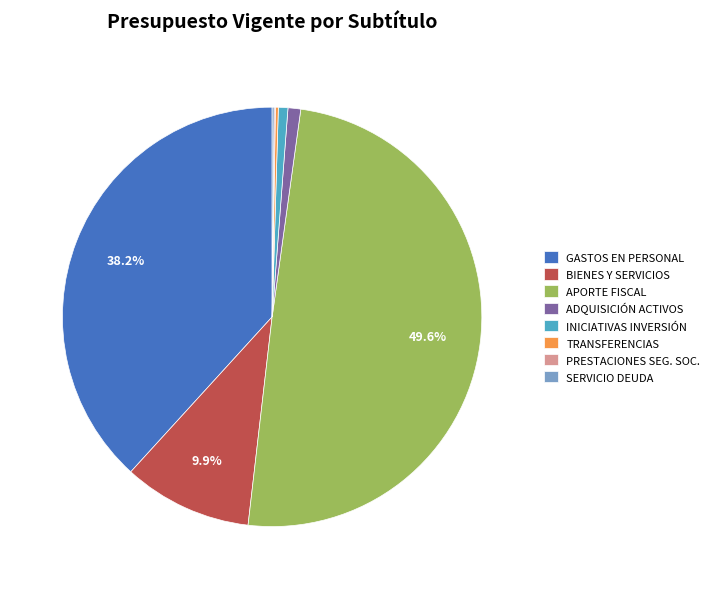

Approximately how many times larger is the value at APORTE FISCAL compared to BIENES Y SERVICIOS?

5.0